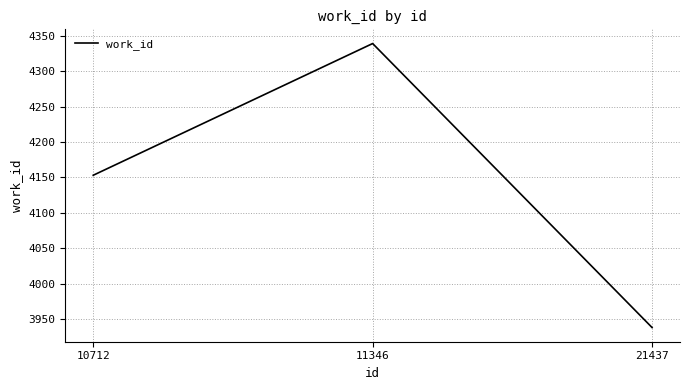

Reading left to right, extract all data points from this chart.

10712=4153	11346=4339	21437=3938